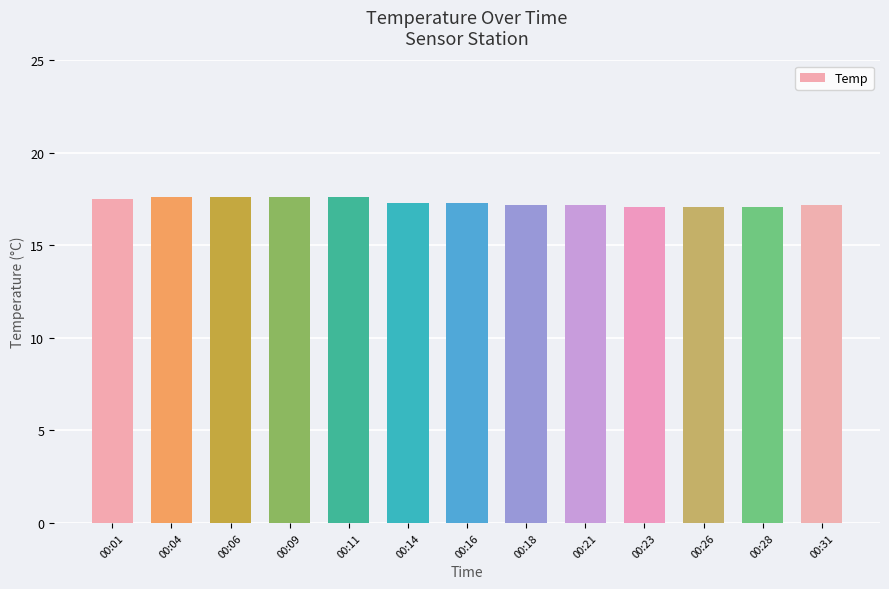

What is the change in value from 00:14 to 00:31?

-0.1